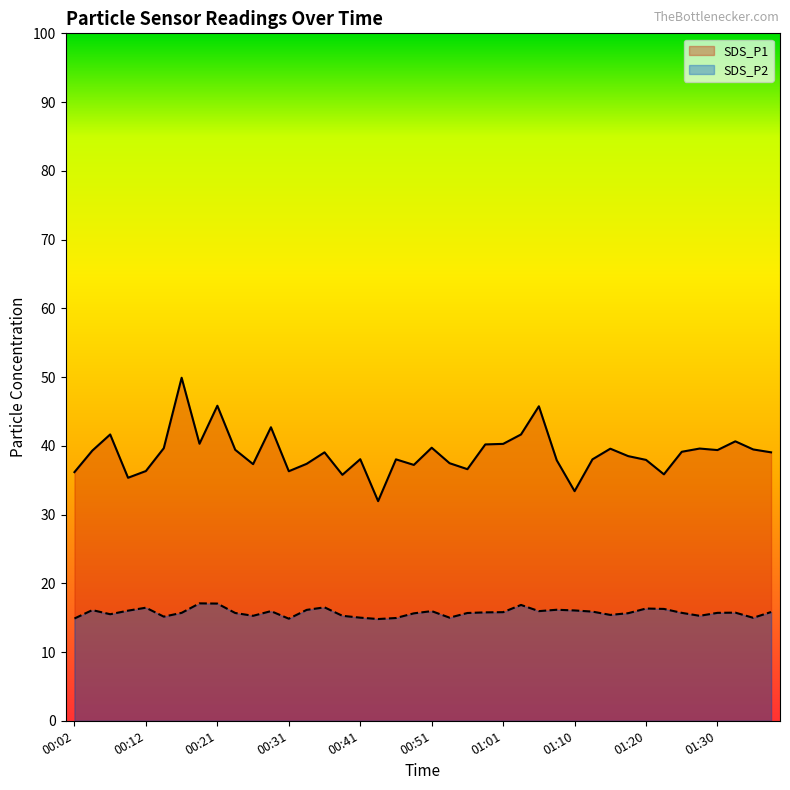

The value of SDS_P2 at 00:53 is 26.7. True or false?

False